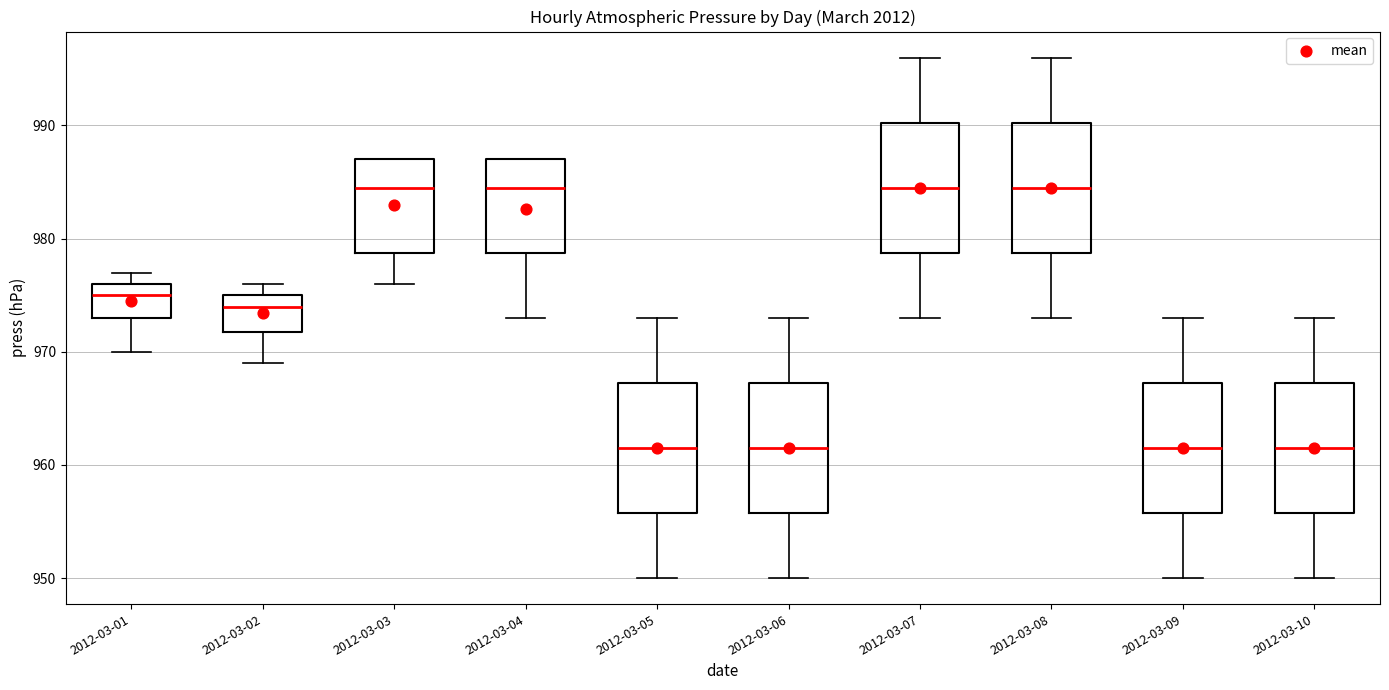

Where is the lower edge of the box for 2012-03-09 on the y-axis? The values are not printed on the chart, so give them approximately, as read against the axis.

956